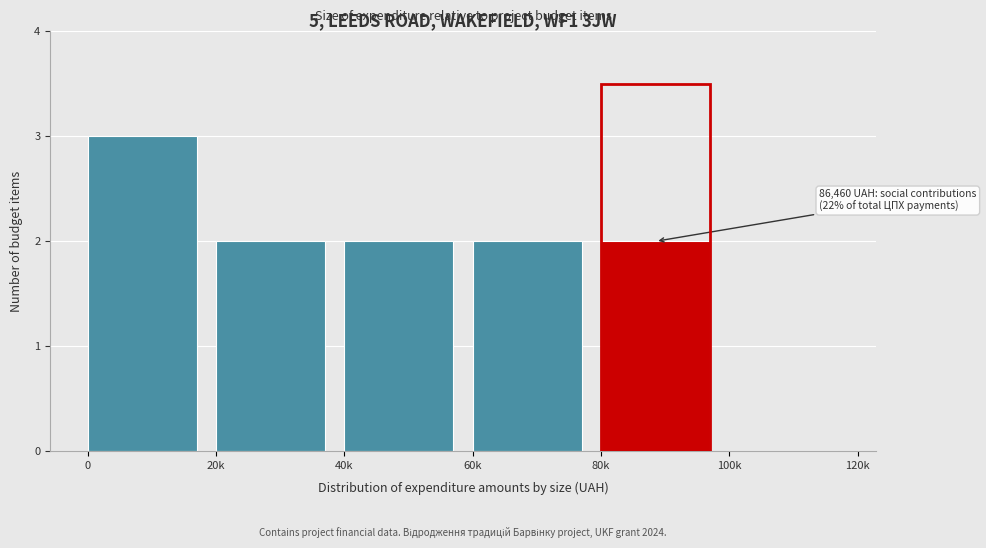

Reading right to left, transcribe all the data shown in this chart.

100k=0	80k=2	60k=2	40k=2	20k=2	0=3